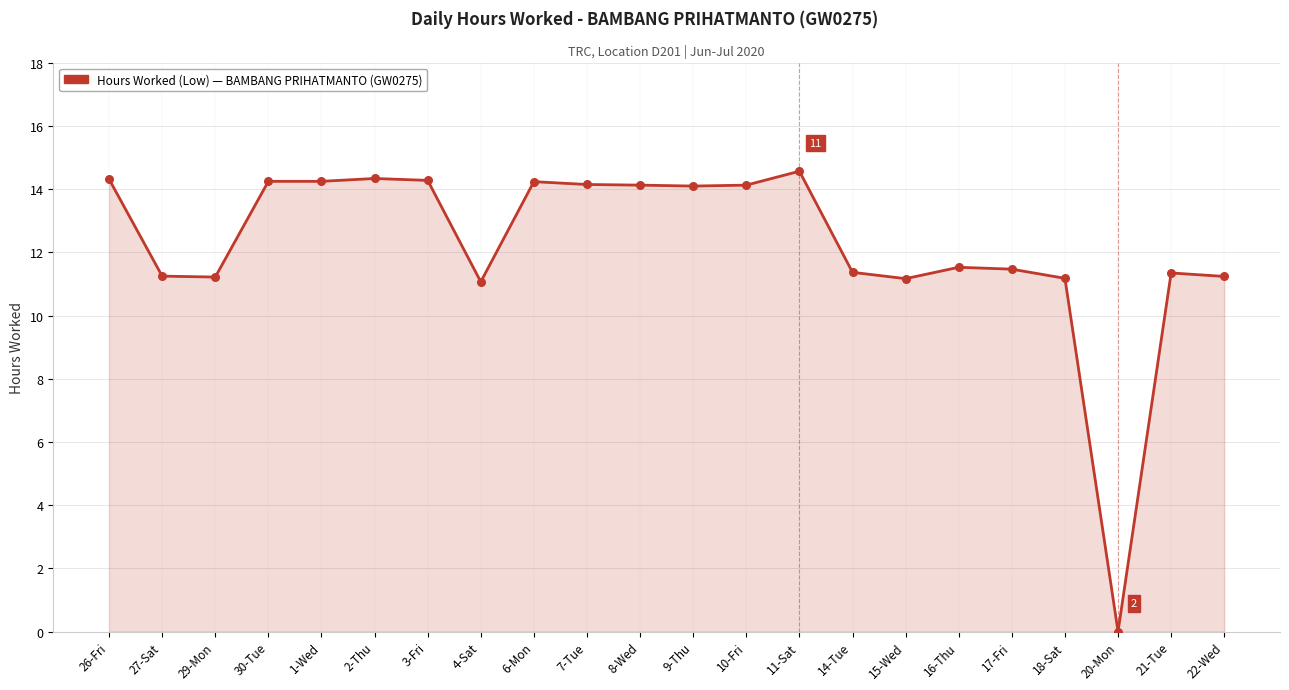

Between 20-Mon and 21-Tue, which is larger?

21-Tue